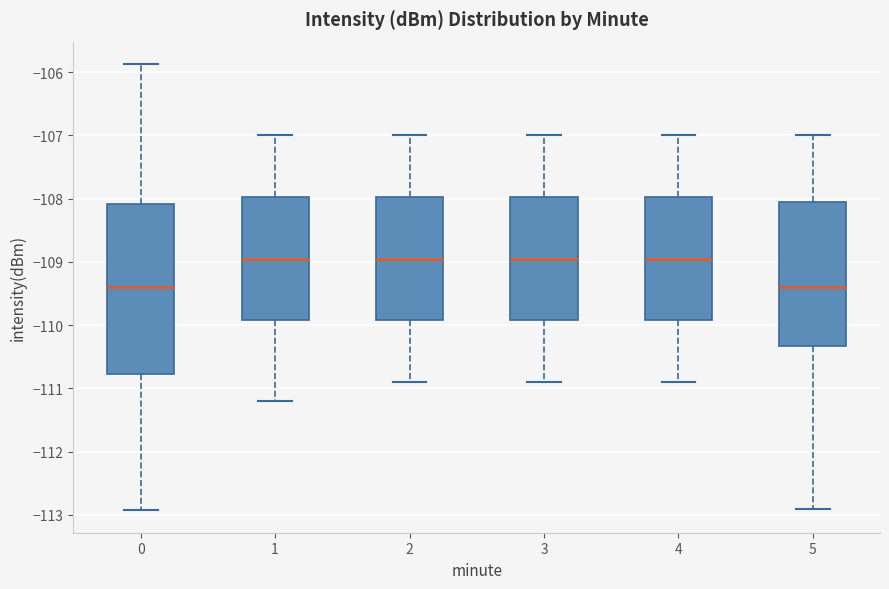

Comparing the boxes themselves (not the whiskers), which one is the tallest?

0